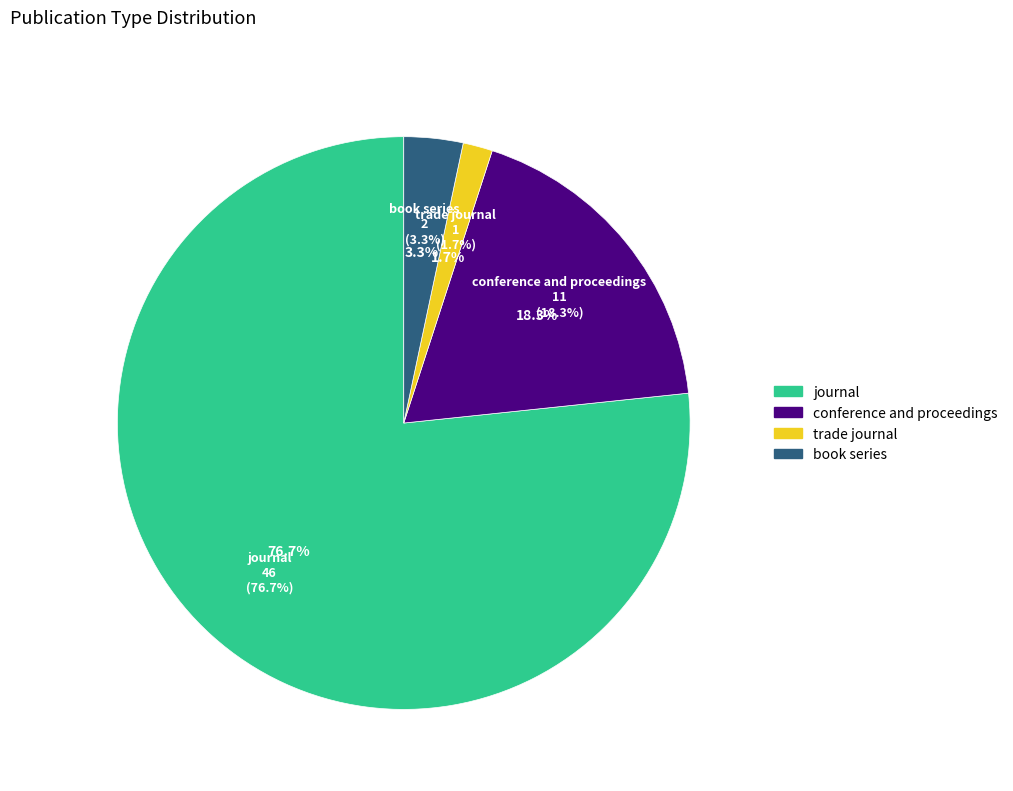

Which has a higher value, journal or conference and proceedings?

journal